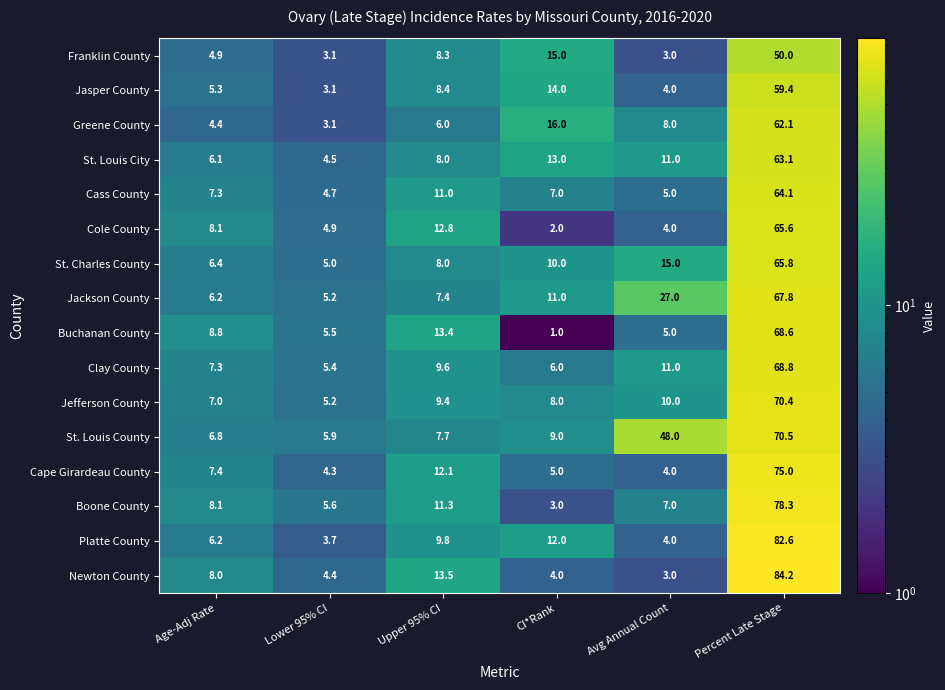

The St. Louis County series shows 30.2 at Percent Late Stage. True or false?

False